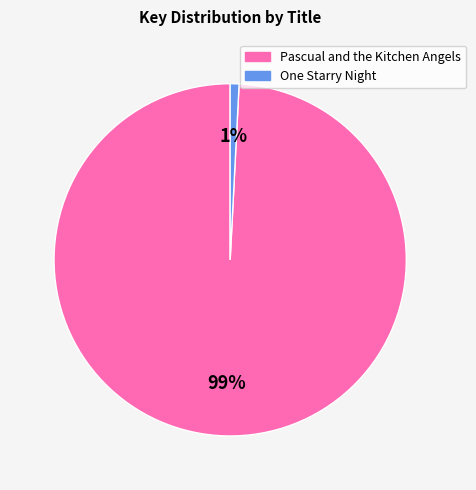

Do Pascual and the Kitchen Angels and One Starry Night together represent more than half of the pie?

Yes